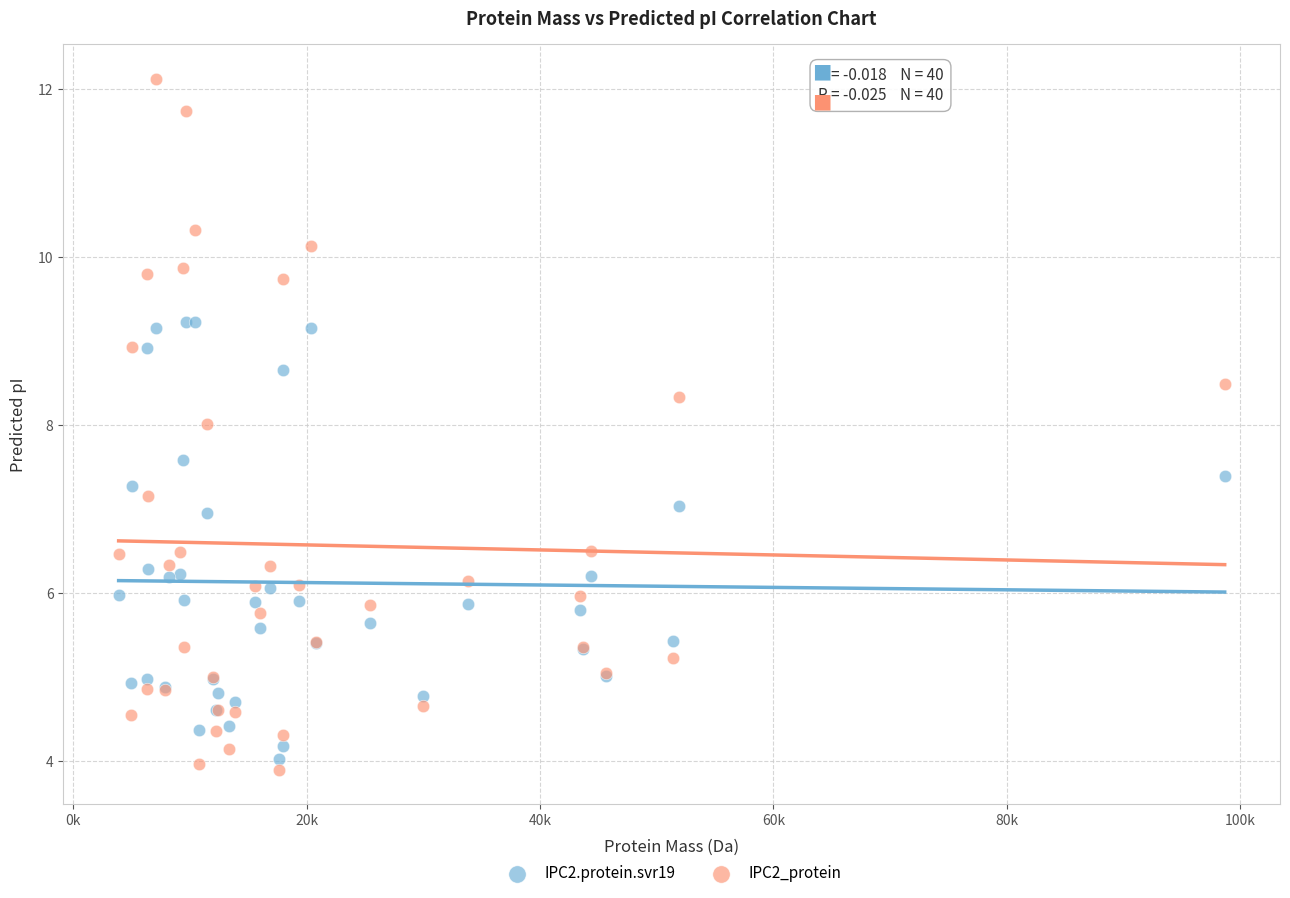

What are all the series names shown in the legend?

IPC2.protein.svr19, IPC2_protein